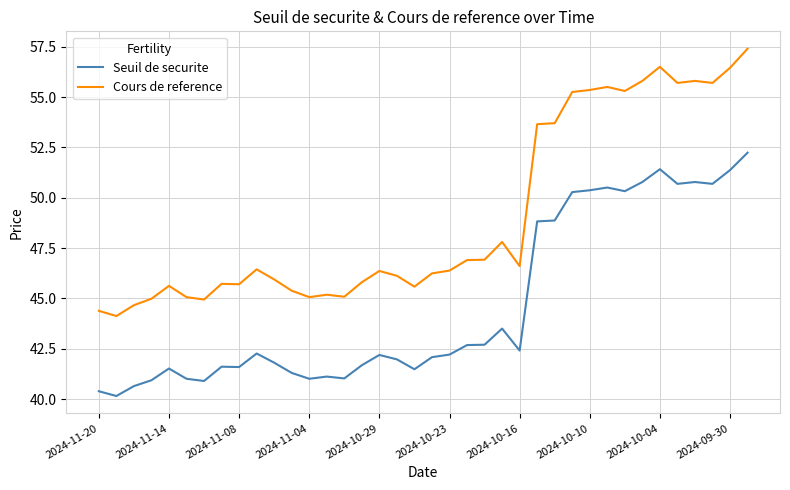

What is the difference between the second highest and second lowest values in the Seuil de securite series?

11.0